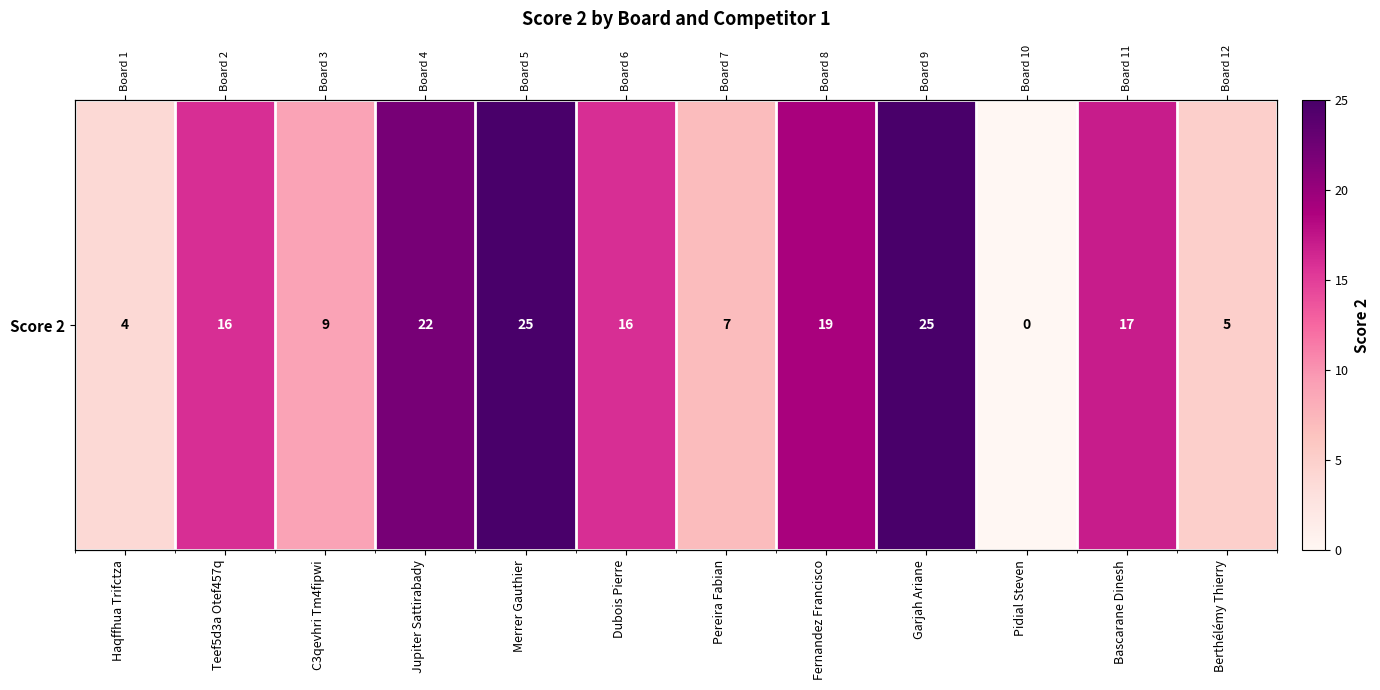

List the labels in order of value, largest first.

Merrer Gauthier, Garjah Ariane, Jupiter Sattirabady, Fernandez Francisco, Bascarane Dinesh, Teef5d3a Otef457q, Dubois Pierre, C3qevhri Tm4fipwi, Pereira Fabian, Berthélémy Thierry, Haqffhua Trifctza, Pidial Steven